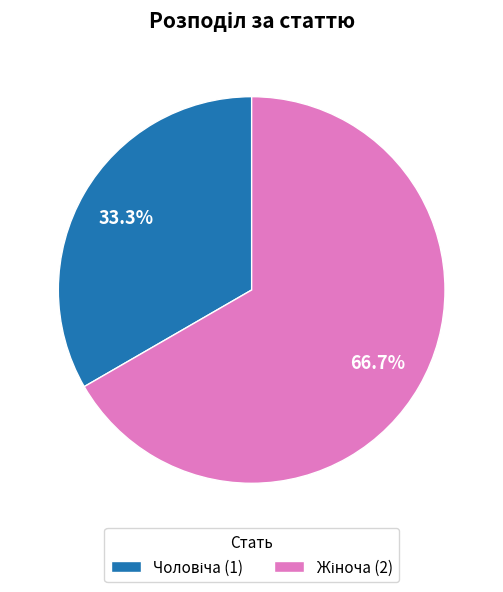

To the nearest percent, what percentage of the pie is Жіноча?

67%